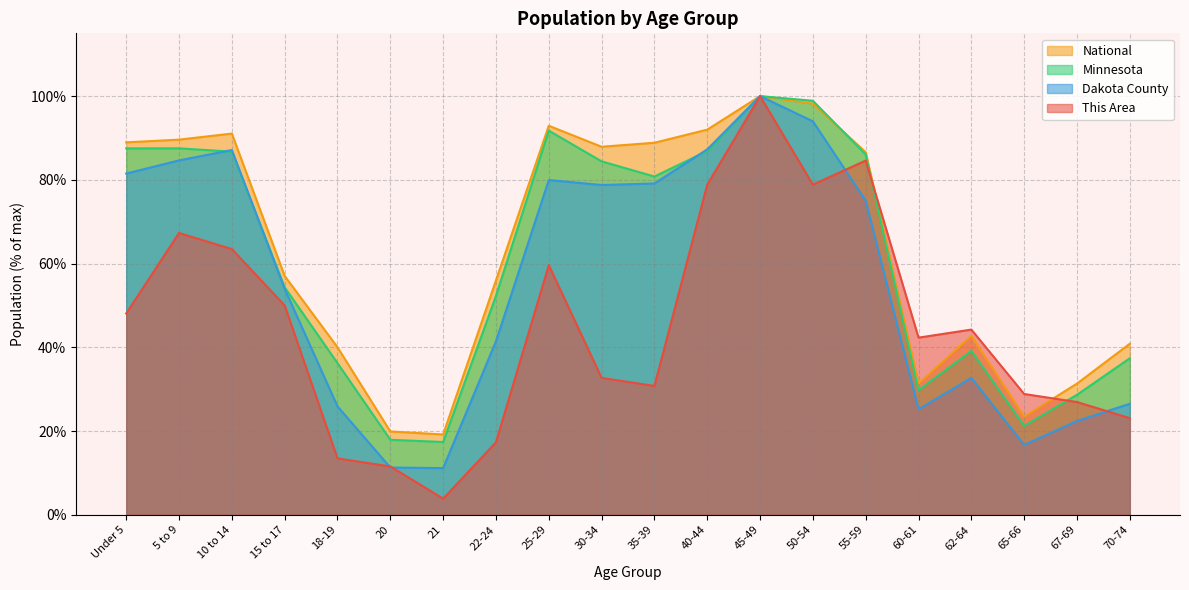

What is the sum of all Minnesota values?

1224.8